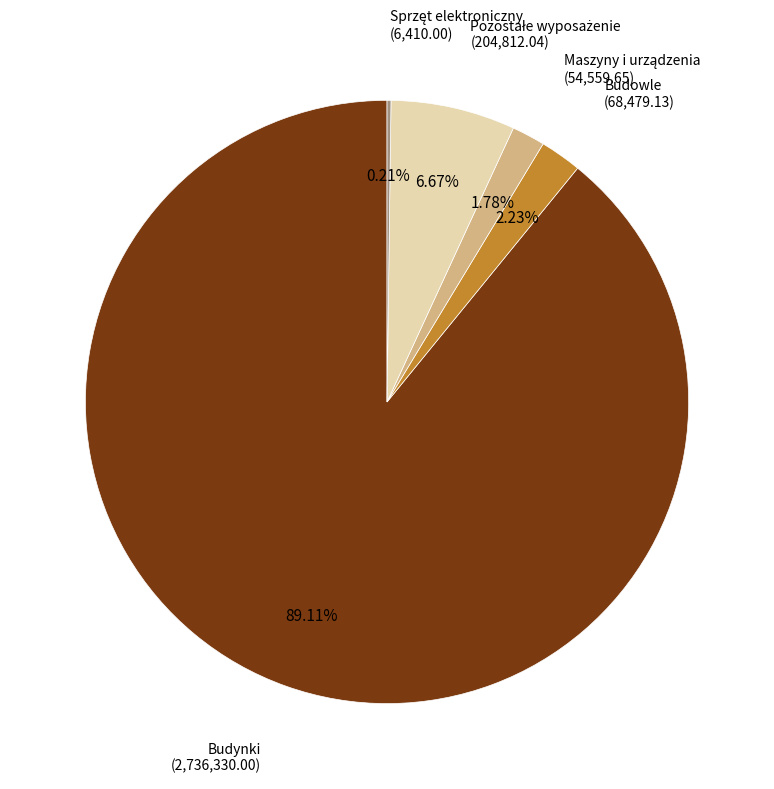

Does any single category account for the majority?

Yes